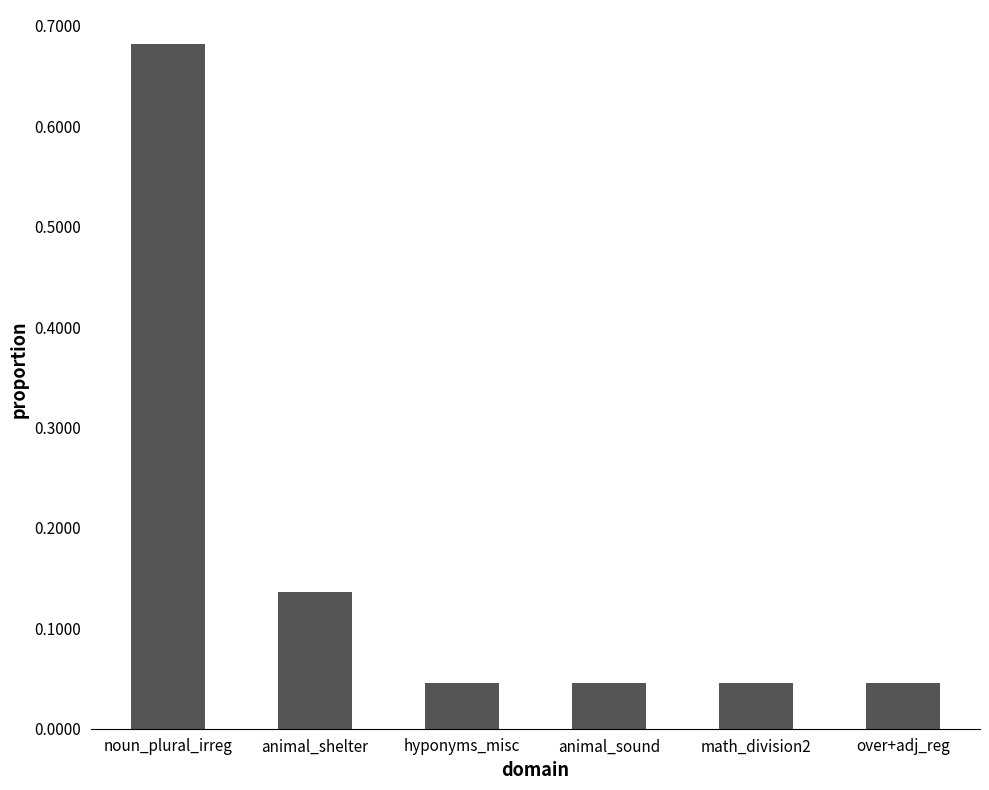

Which has a higher value, noun_plural_irreg or hyponyms_misc?

noun_plural_irreg